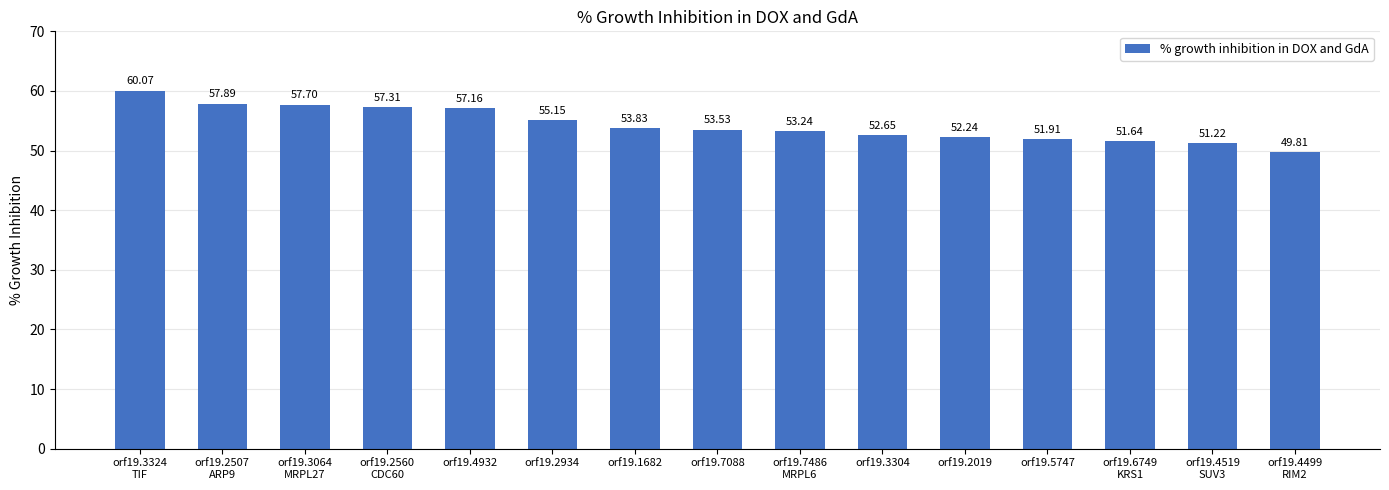

True or false: the data shows 53.2 at orf19.7486
MRPL6.

True